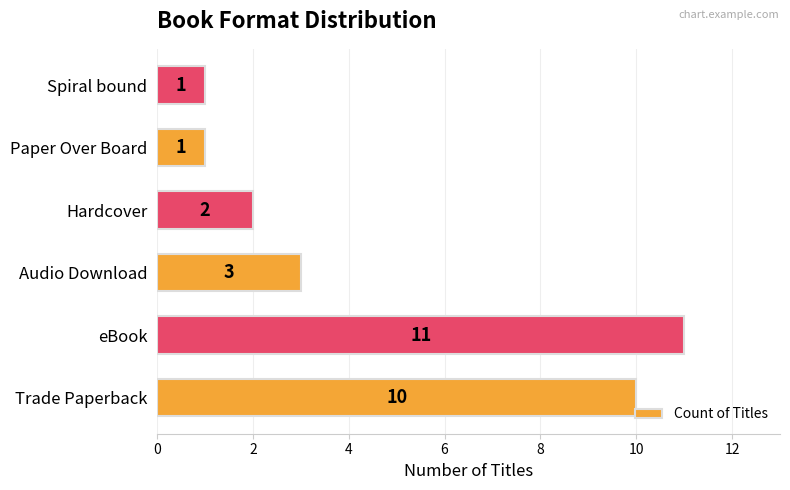

At which label is the value closest to 6?

Audio Download